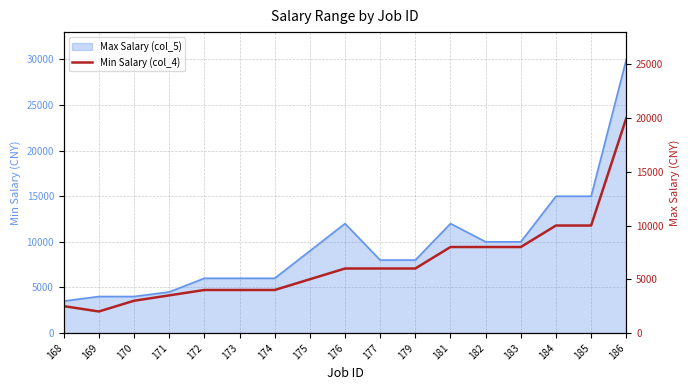

How many points are lower than both their immediate neighbors (excluding endpoints)?

1